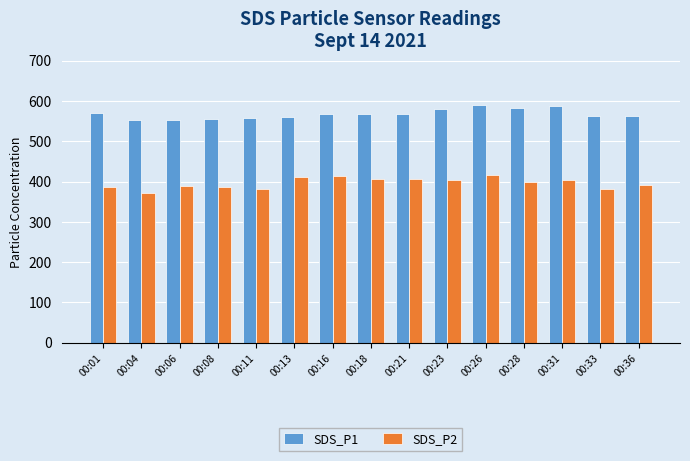

Which series has the largest total across all categories?

SDS_P1